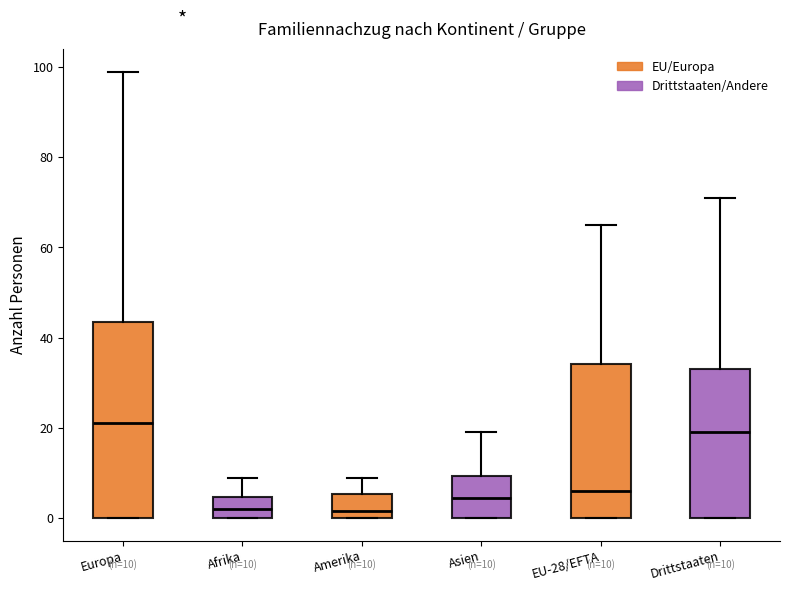

Which box has the highest median line?

Europa